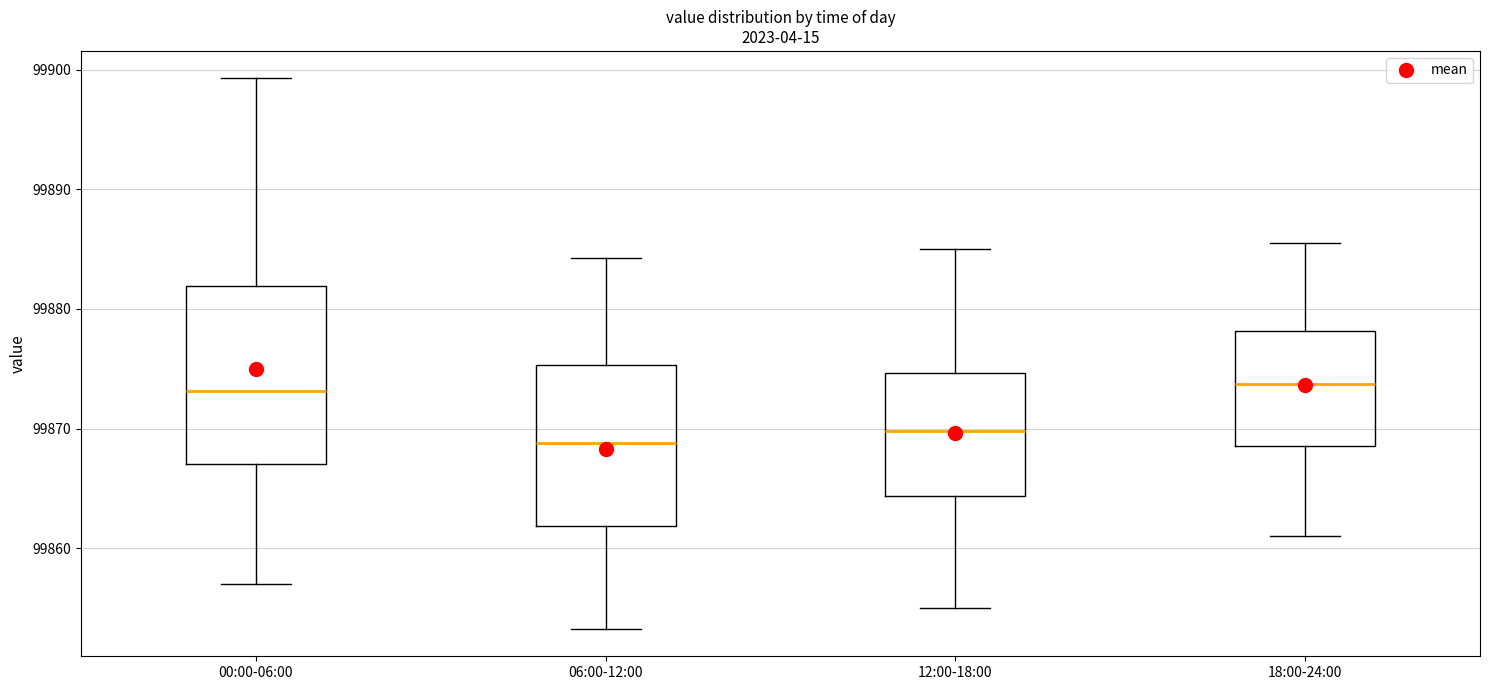

Where is the lower edge of the box for 18:00-24:00 on the y-axis? The values are not printed on the chart, so give them approximately, as read against the axis.

99869